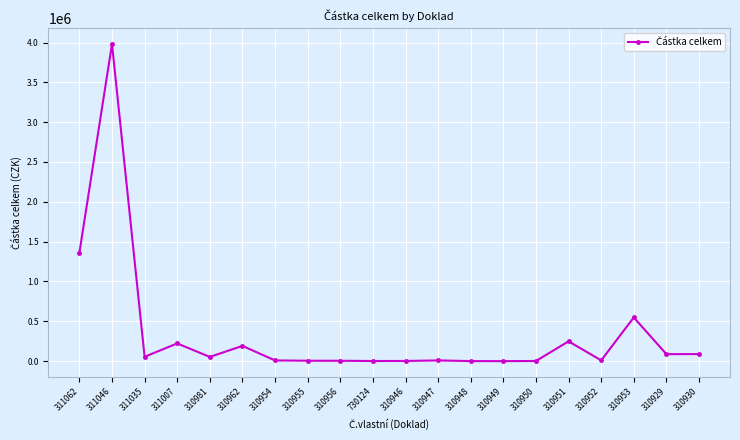

What is the greatest value displayed?

3980514.8